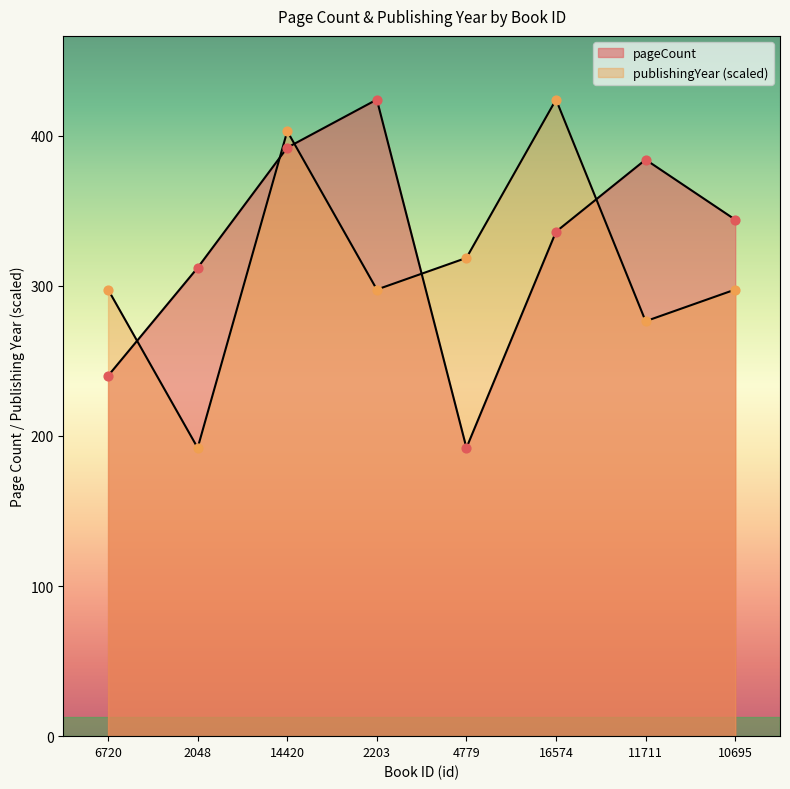

What is the total value across all series at 11711?

660.4